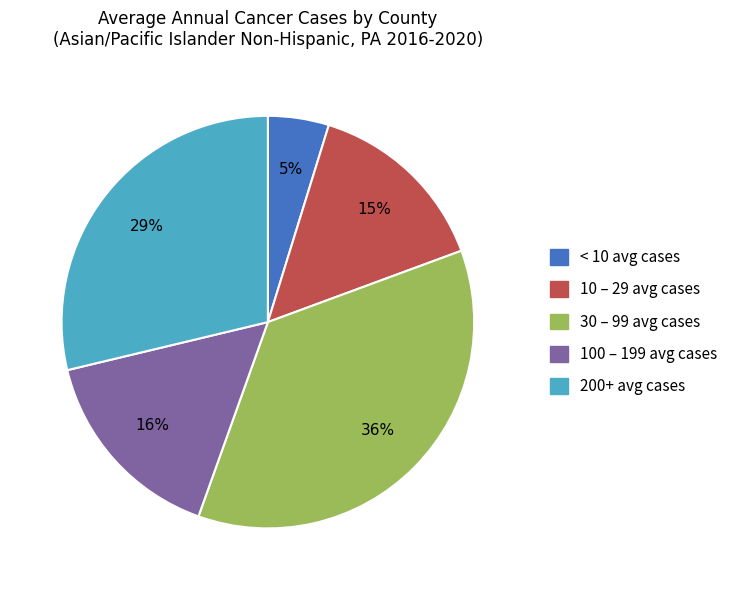

To the nearest percent, what is the difference between the largest and smallest slice percentages?

31%